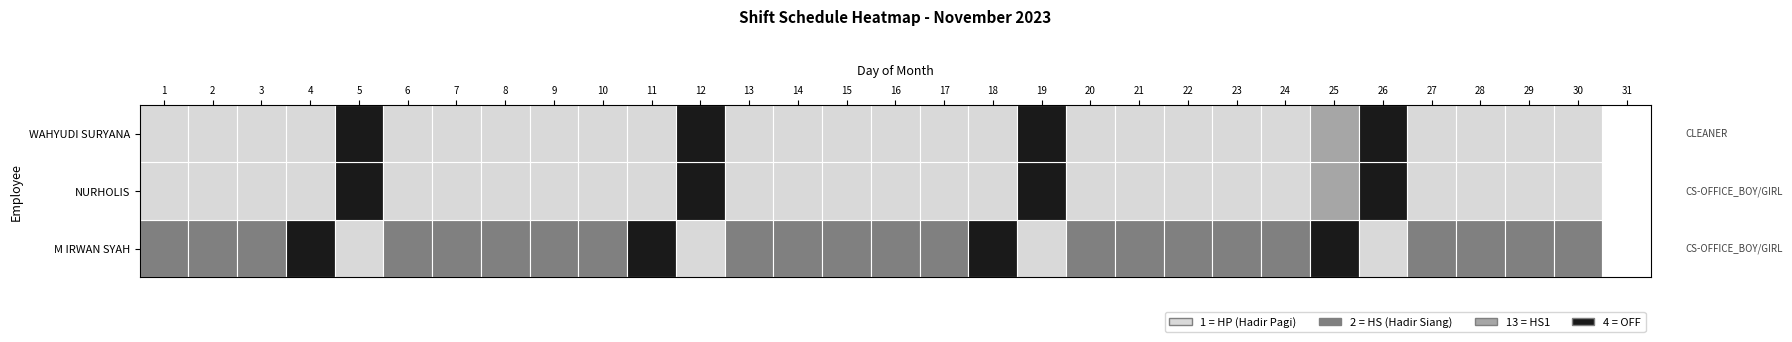

True or false: WAHYUDI SURYANA has a value of 1 at 30.

False